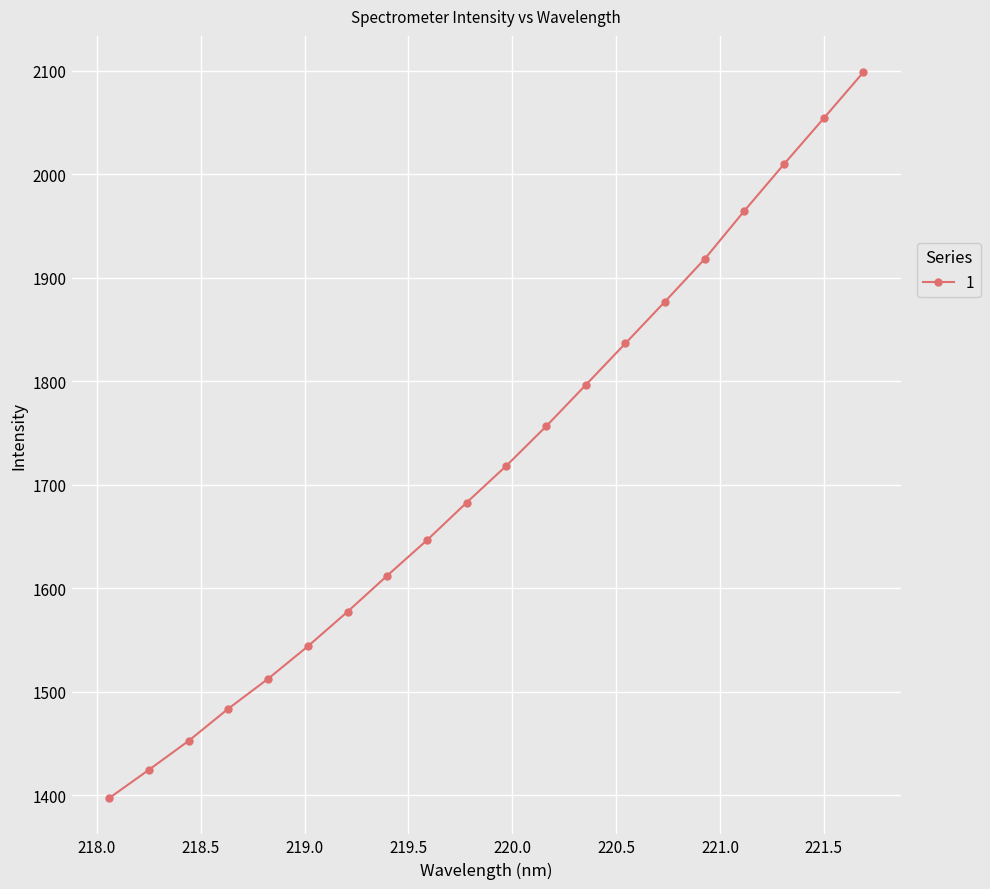

Is this an area chart (filled region under the line)?

No